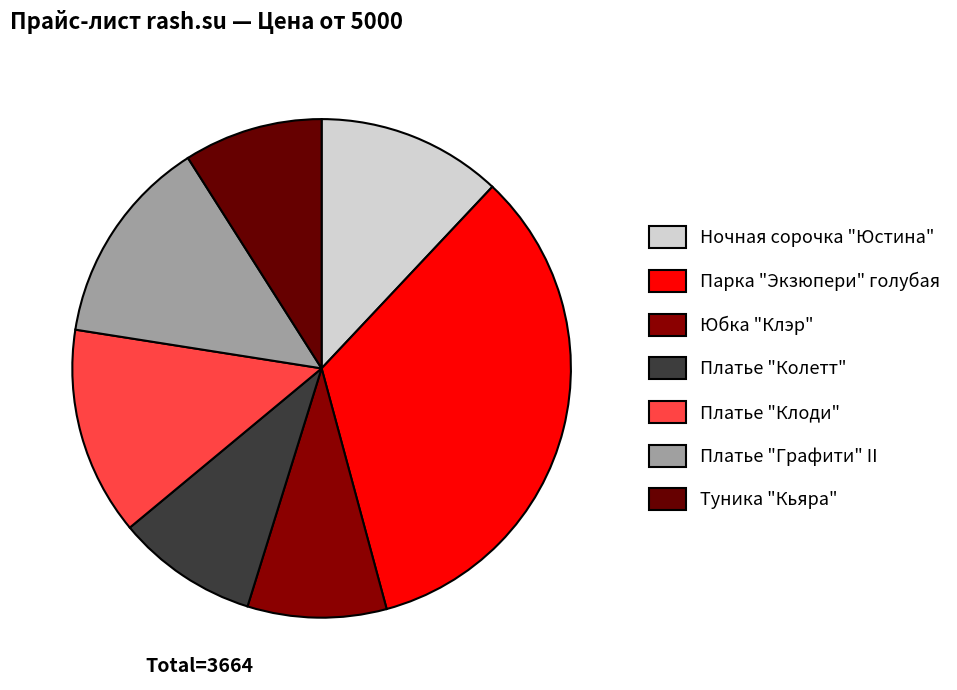

Which has a higher value, Ночная сорочка "Юстина" or Платье "Графити" II?

Платье "Графити" II